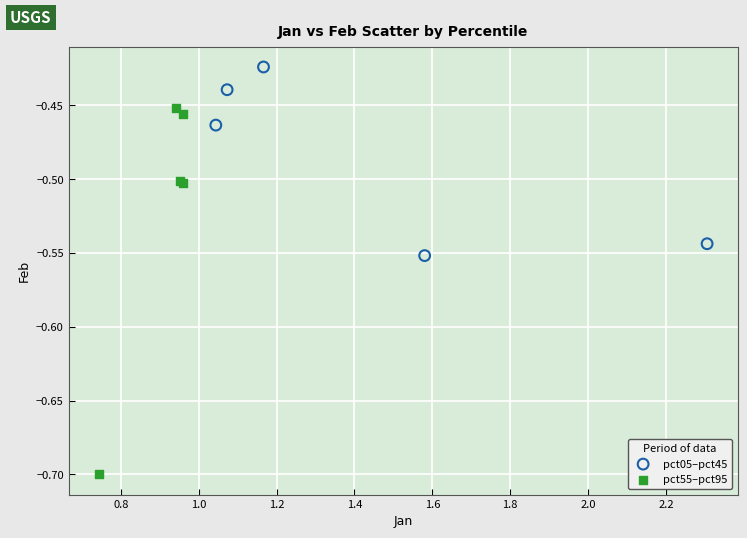

Which series has the largest Y range (max minus min)?

pct55–pct95